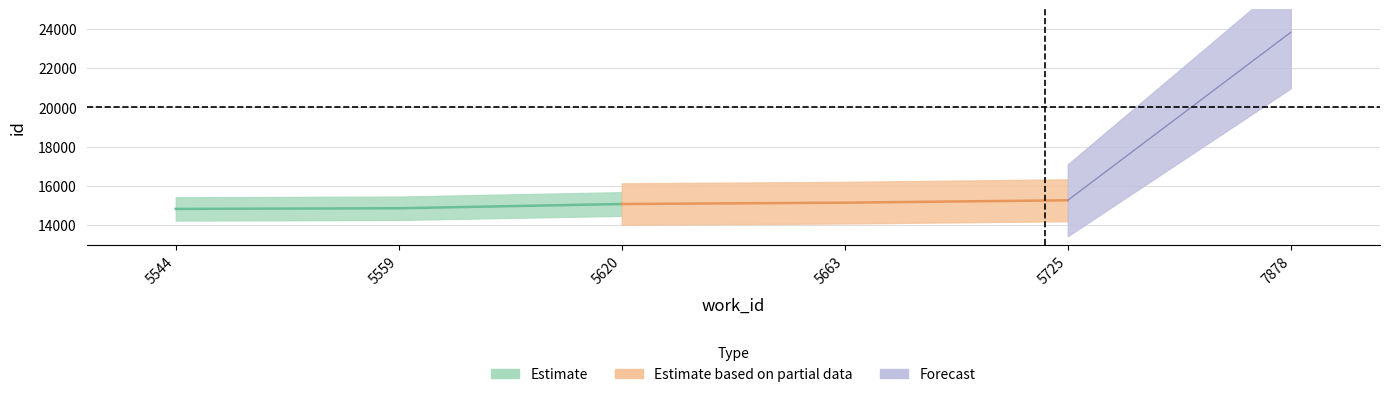

What is the value of the work_id point at the 3rd from the left?

5620